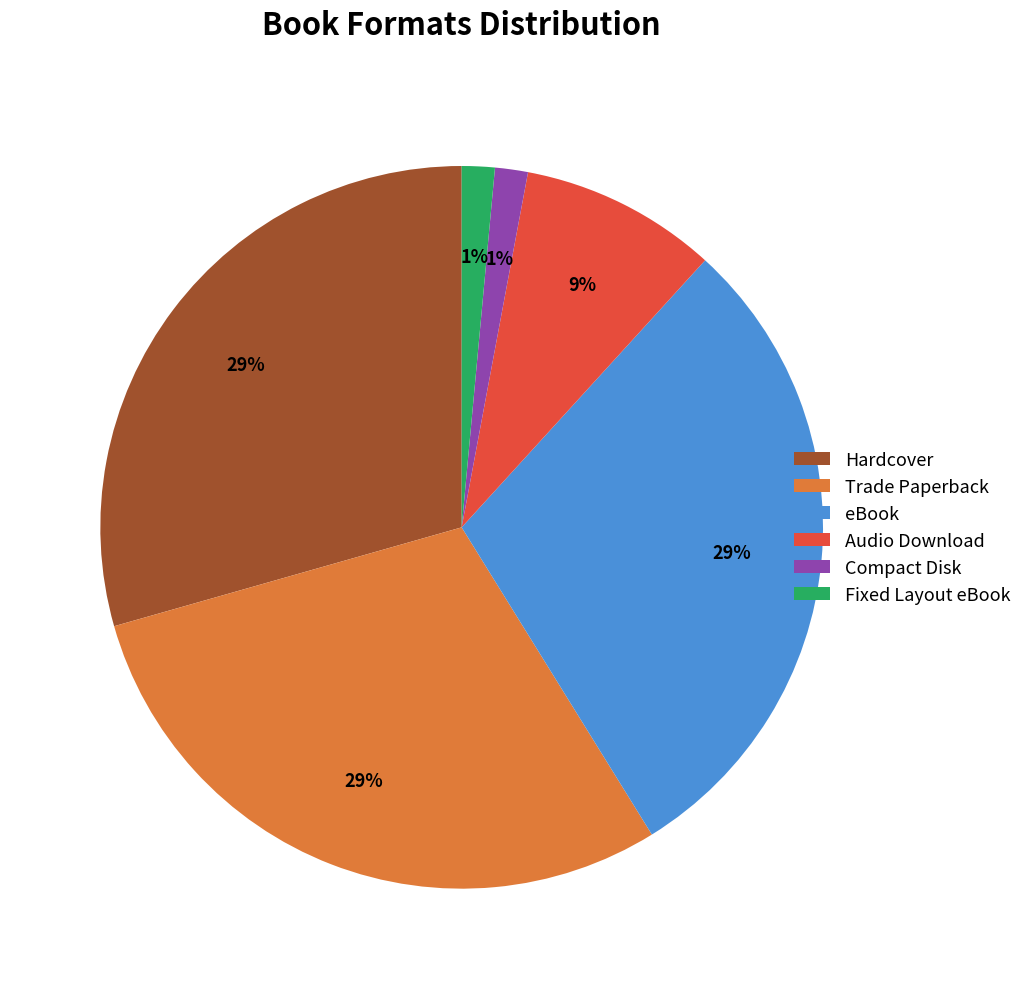

How many slices are in this pie chart?

6